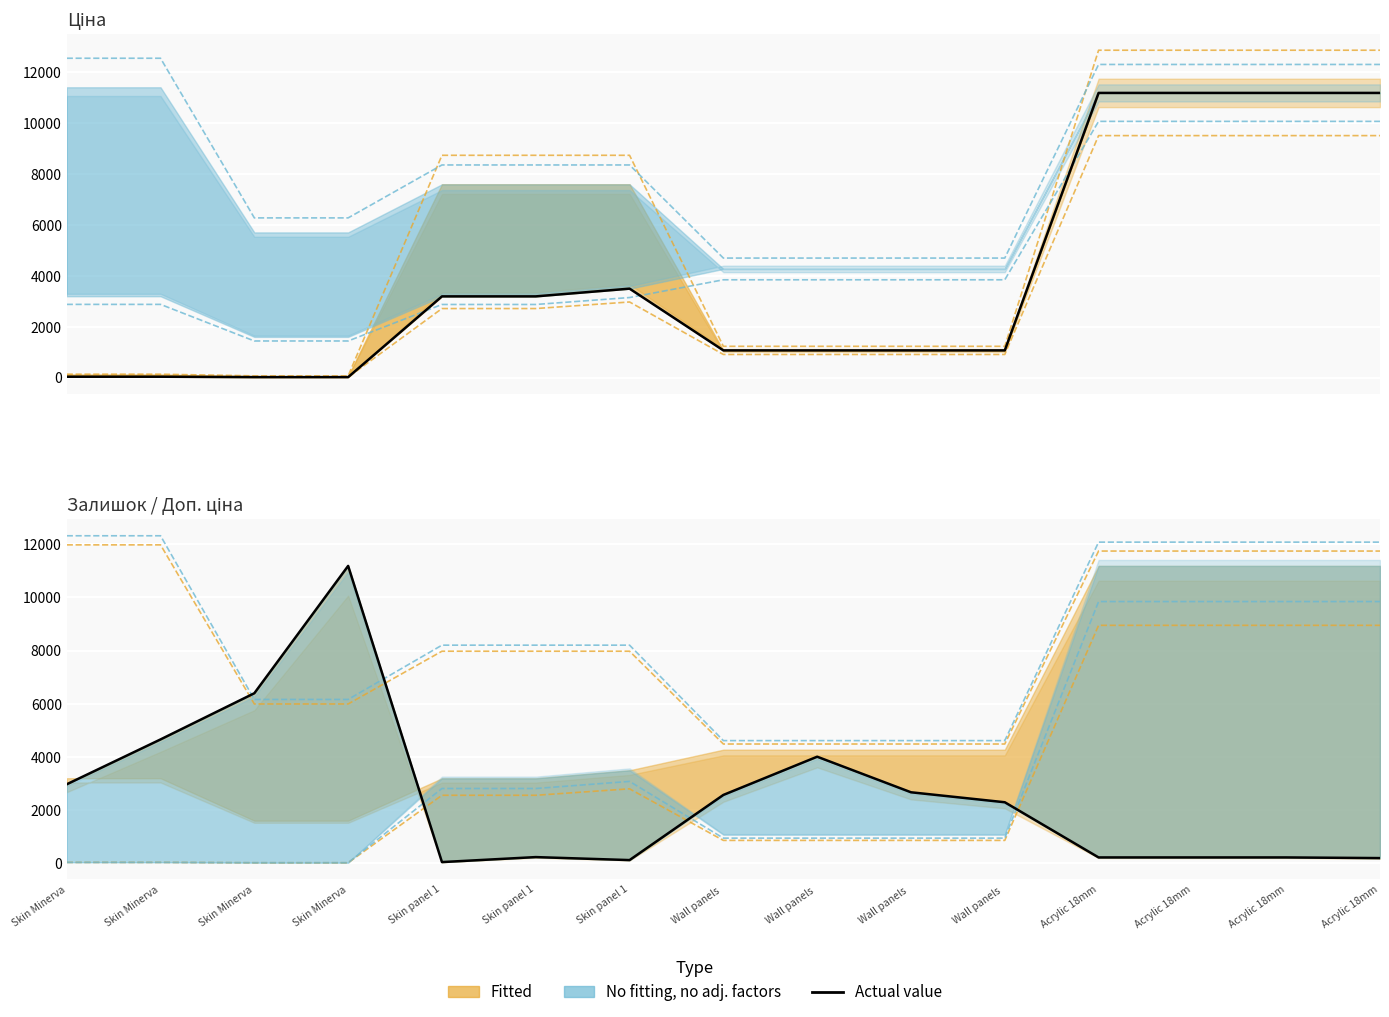

Rank the series at Acrylic 18mm from lowest to highest value.

Залишок (actual), Ціна (actual)